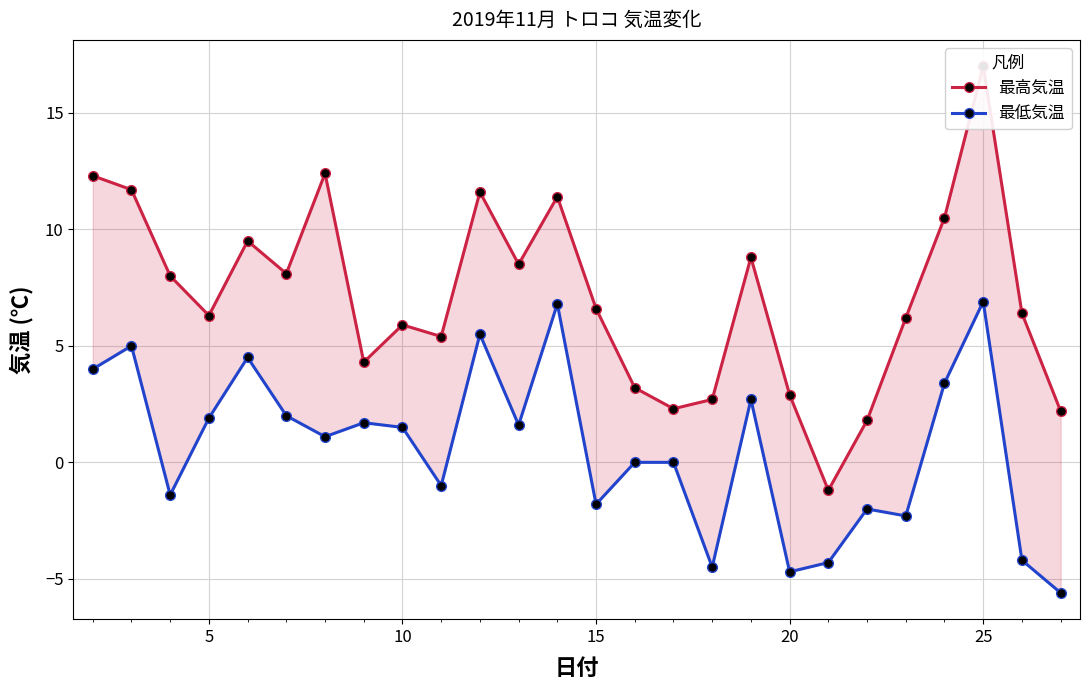

Is the value of 最高気温 at 0 greater than the value of 最低気温 at 23?

Yes